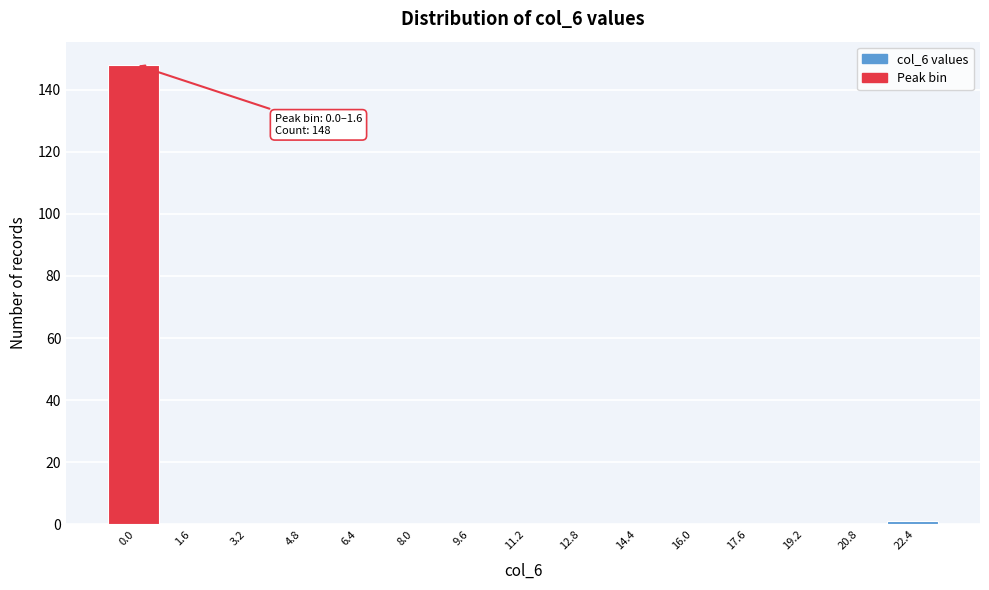

Reading left to right, extract all data points from this chart.

0.0=148	1.6=0	3.2=0	4.8=0	6.4=0	8.0=0	9.6=0	11.2=0	12.8=0	14.4=0	16.0=0	17.6=0	19.2=0	20.8=0	22.4=1